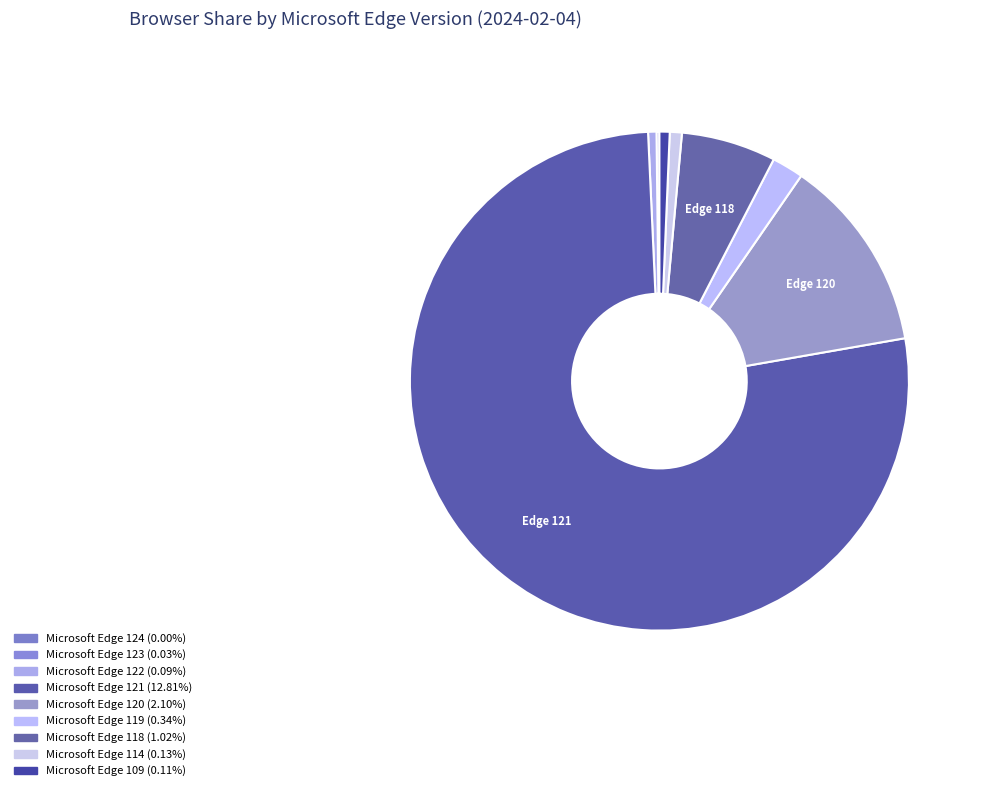

Count the number of slices in the pie.

9